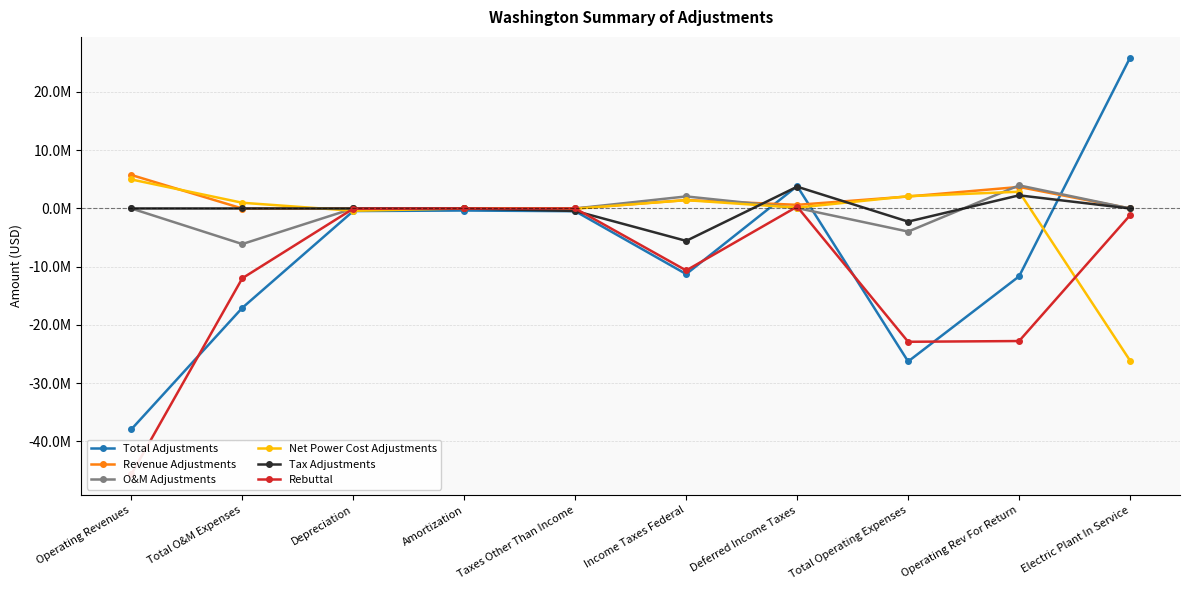

What is the label of the 4th point from the left?

Amortization